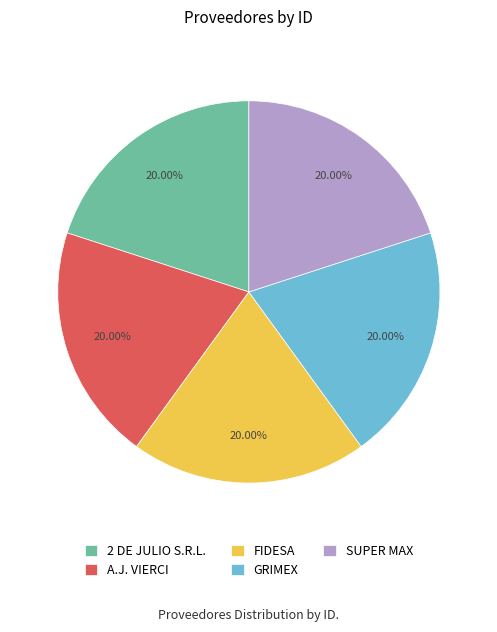

Approximately how many times larger is the value at A.J. VIERCI compared to FIDESA?

1.0